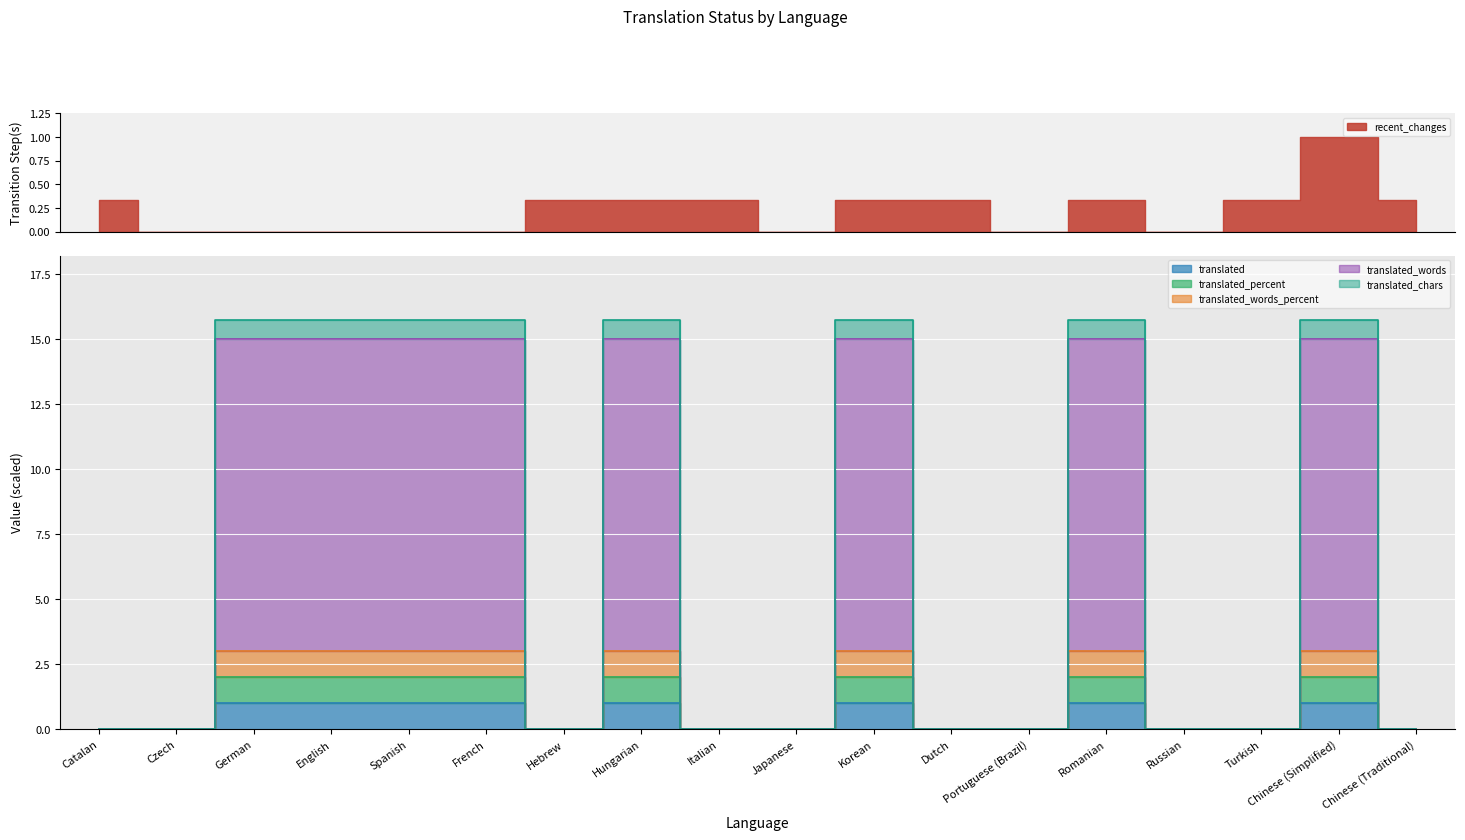

At which category does translated_words_percent reach its first local valley?

Hebrew